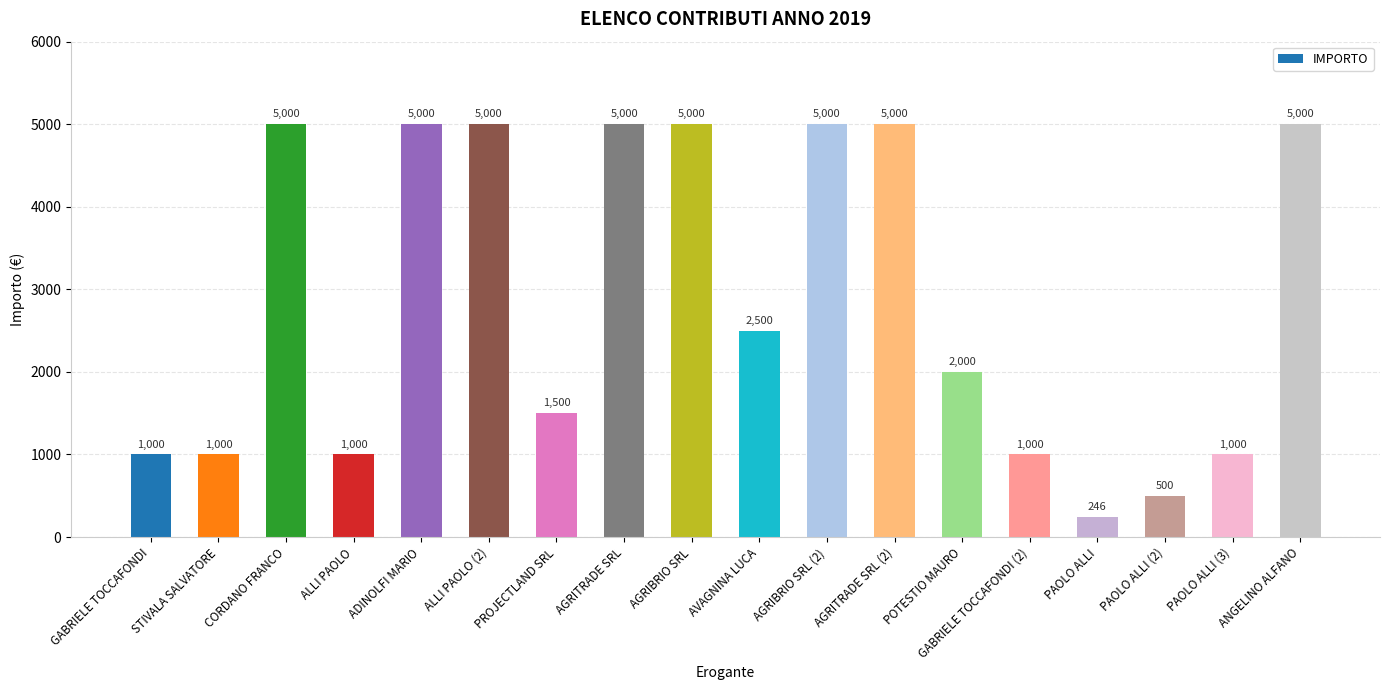

What is the greatest value displayed?

5000